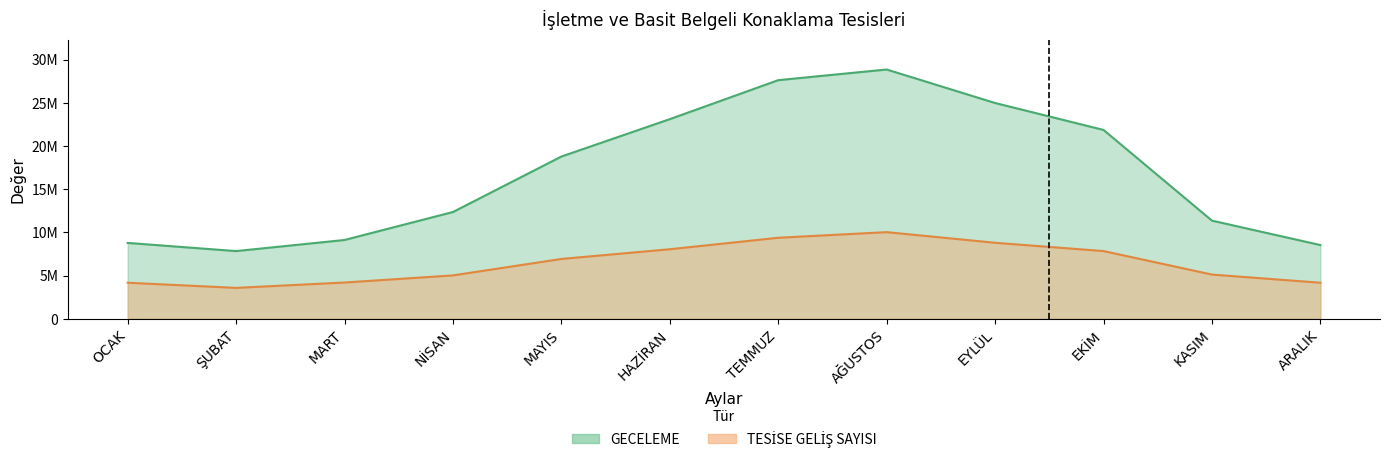

At how many categories does at least one series exceed 22886953?

4